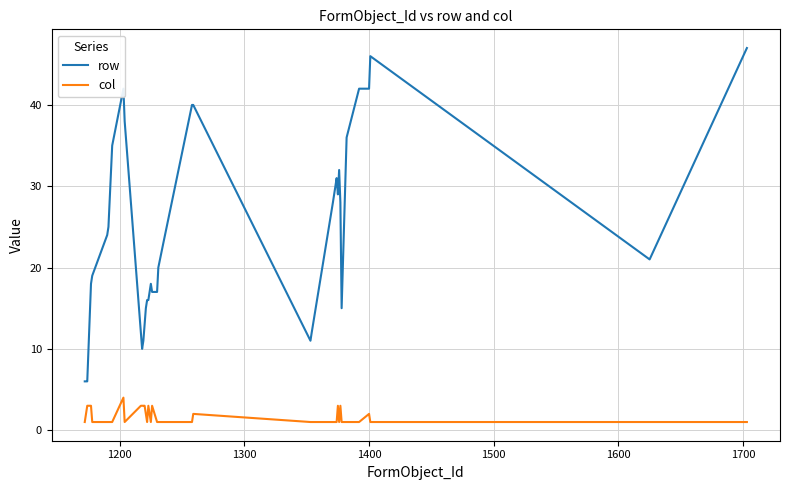

Which series has the largest total across all categories?

row